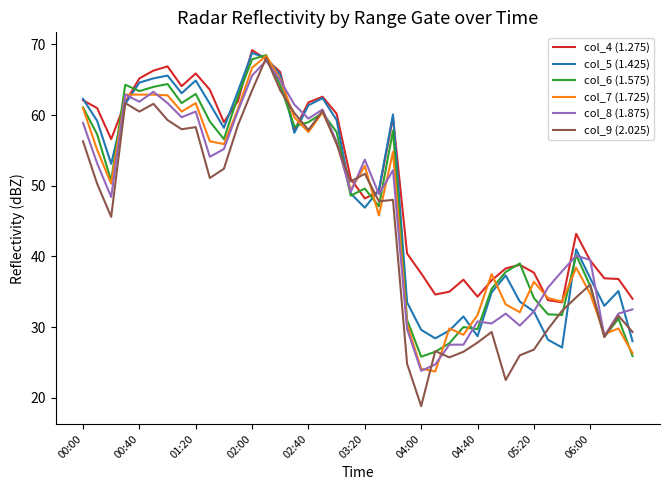

Which series has the largest total across all categories?

col_4 (1.275)